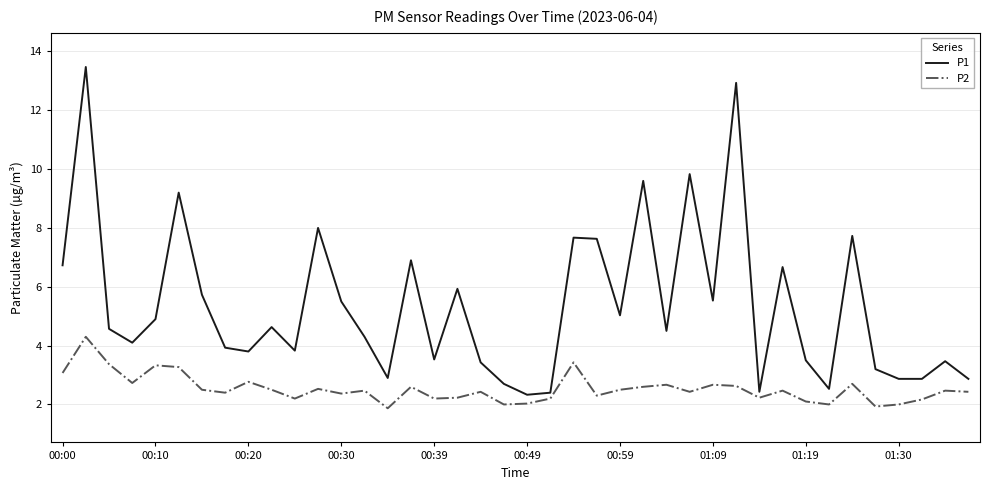

Which series has the widest spread of values?

P1